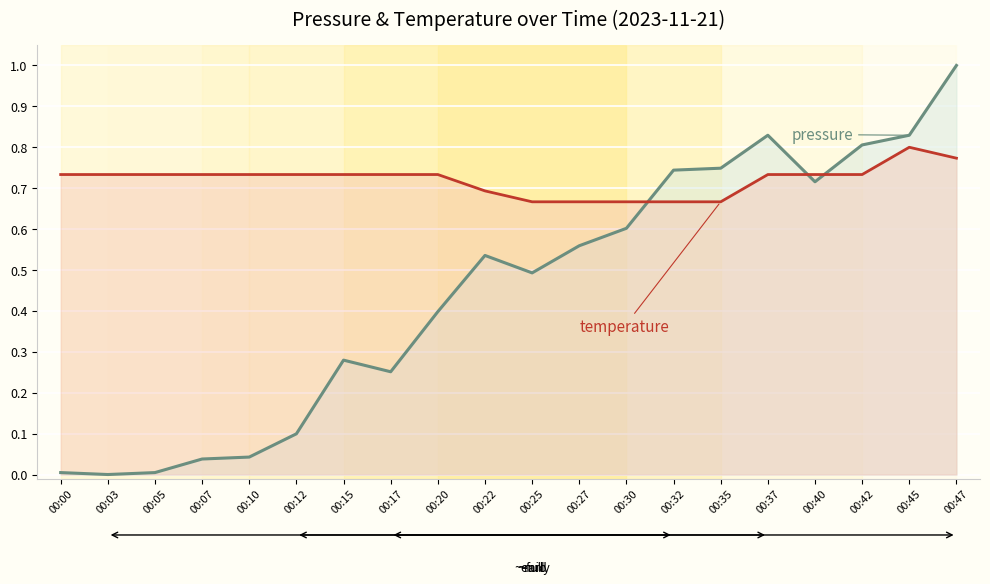

How many data points does each series have?

20